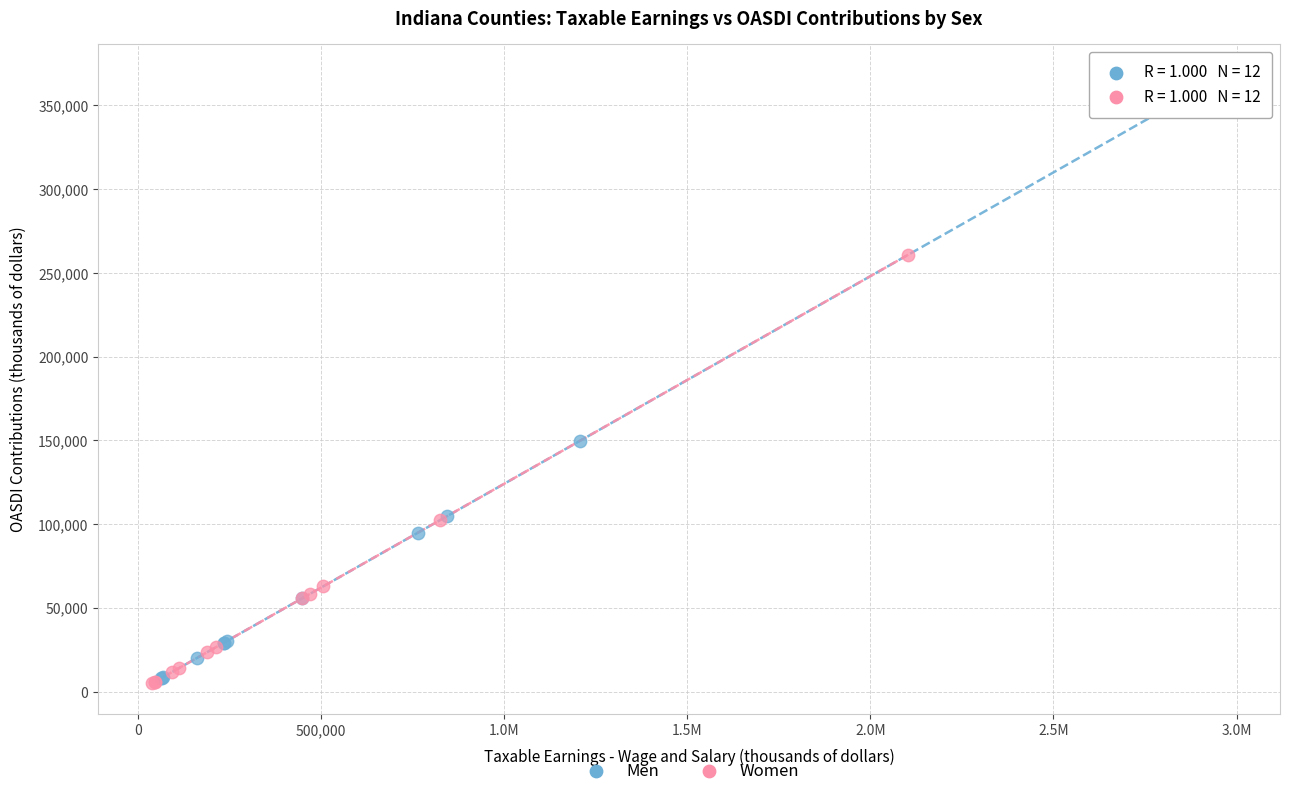

Which series reaches the maximum Y coordinate?

Men